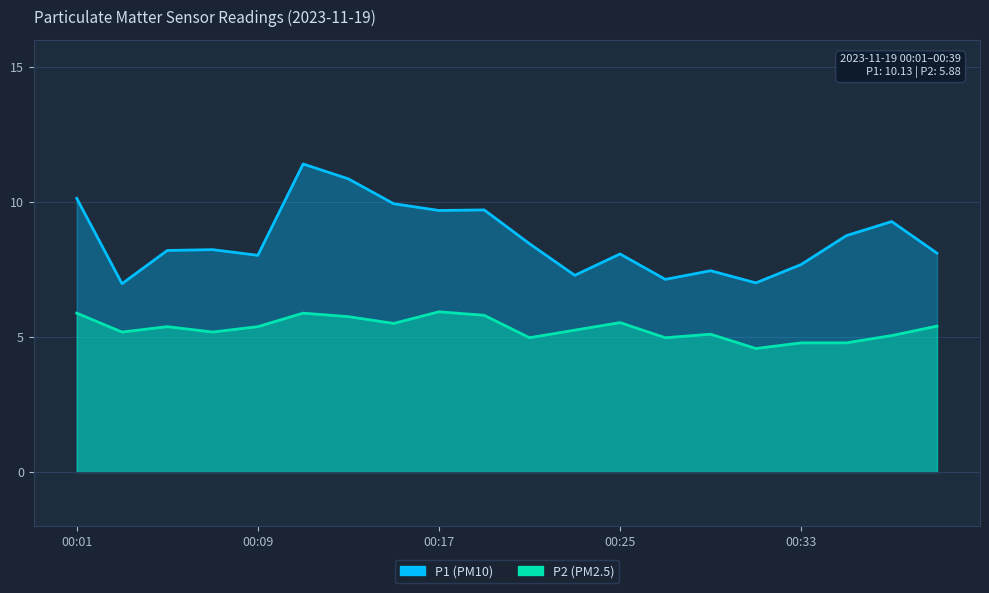

The value of P1 at 7 is 9.9. True or false?

True